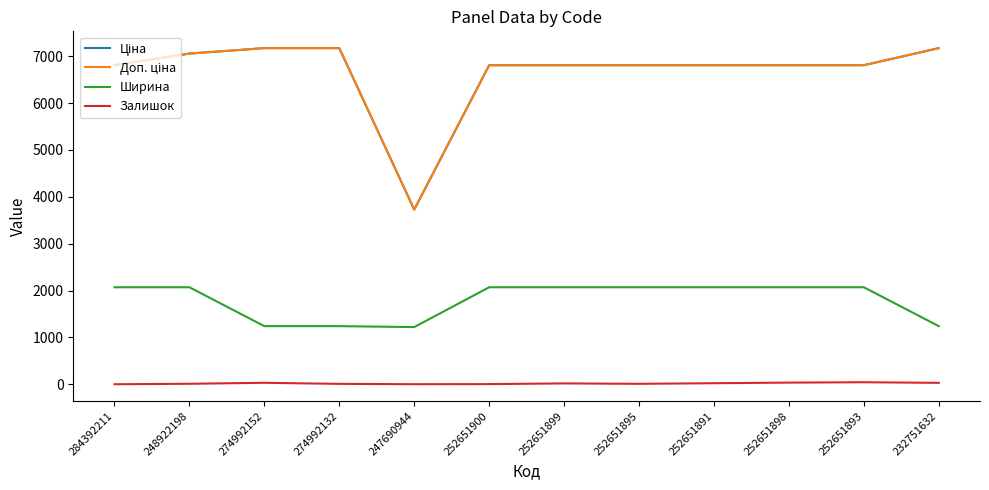

Where does the Ціна series first go above 6809?

284392211